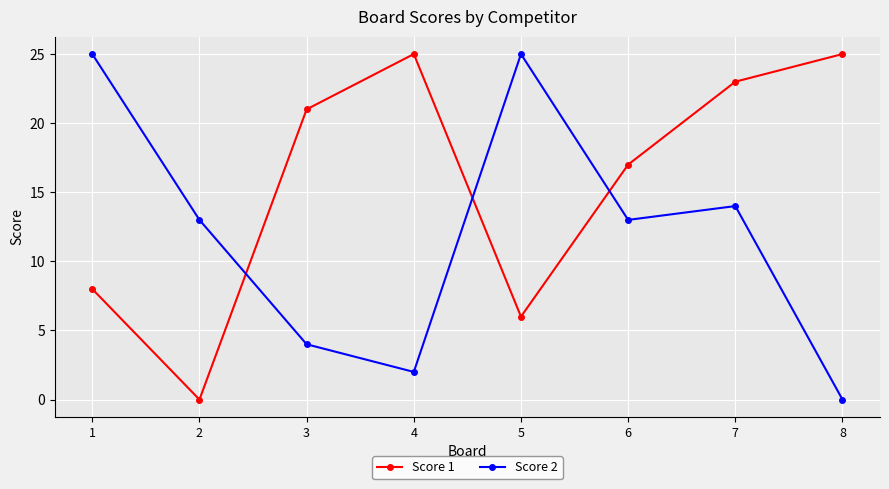

How many categories are shown in the chart?

8